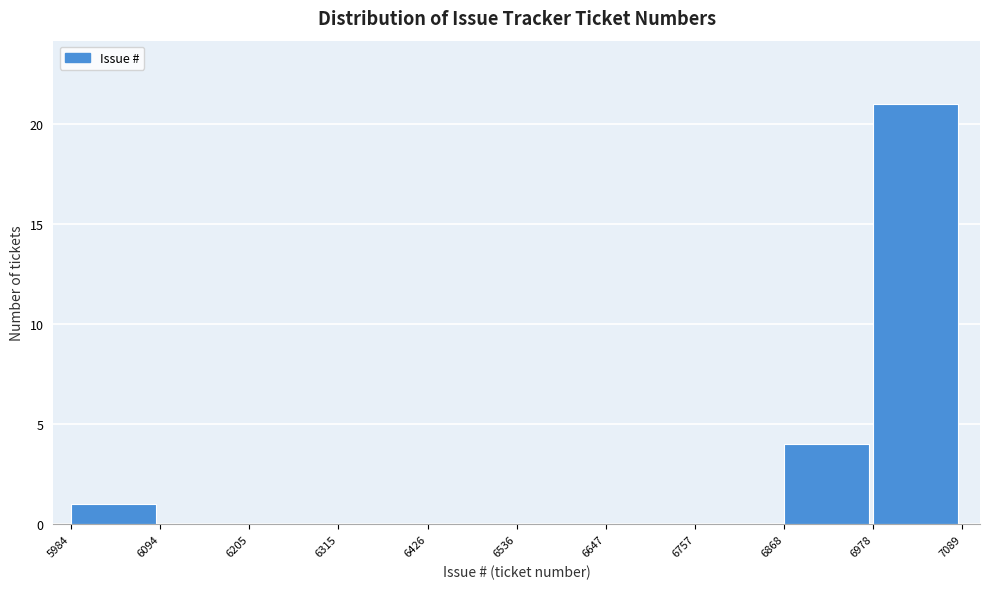

Reading left to right, list every bar in this chart as the range it spans on the x-axis followed by its height. The values are not printed on the chart, so give them approximately, as read against the axis.

5984 to 6094: 1
6094 to 6205: 0
6205 to 6315: 0
6315 to 6426: 0
6426 to 6536: 0
6536 to 6647: 0
6647 to 6757: 0
6757 to 6868: 0
6868 to 6978: 4
6978 to 7089: 21